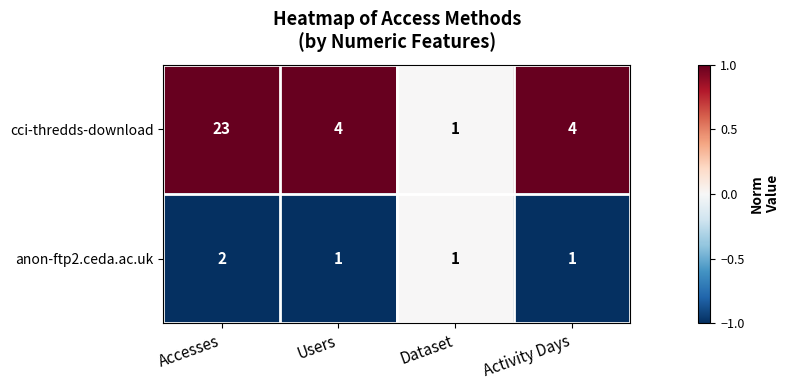

Count the number of data series in this chart.

2